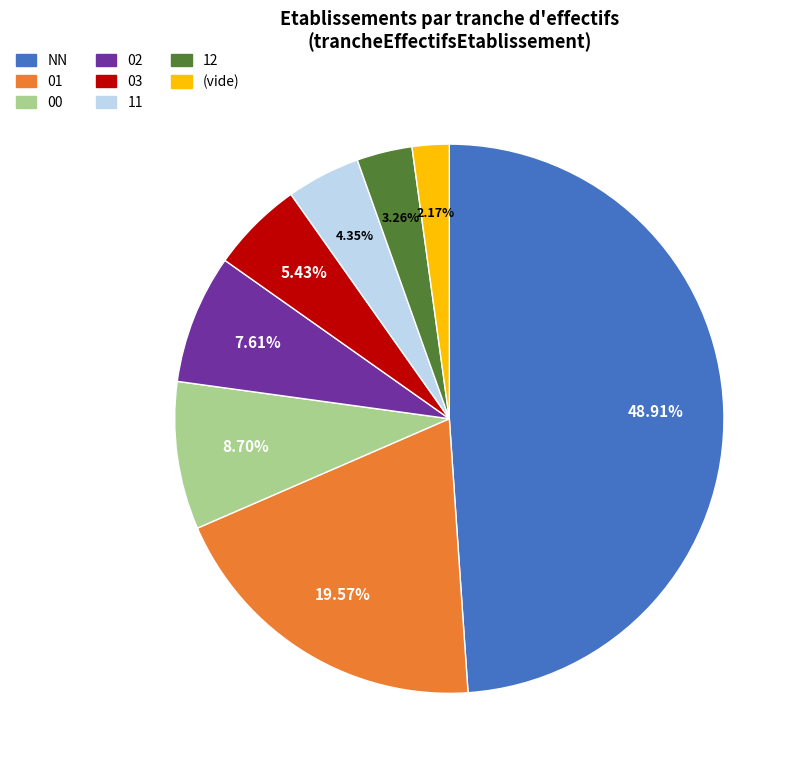

Which slice is the smallest?

(vide)